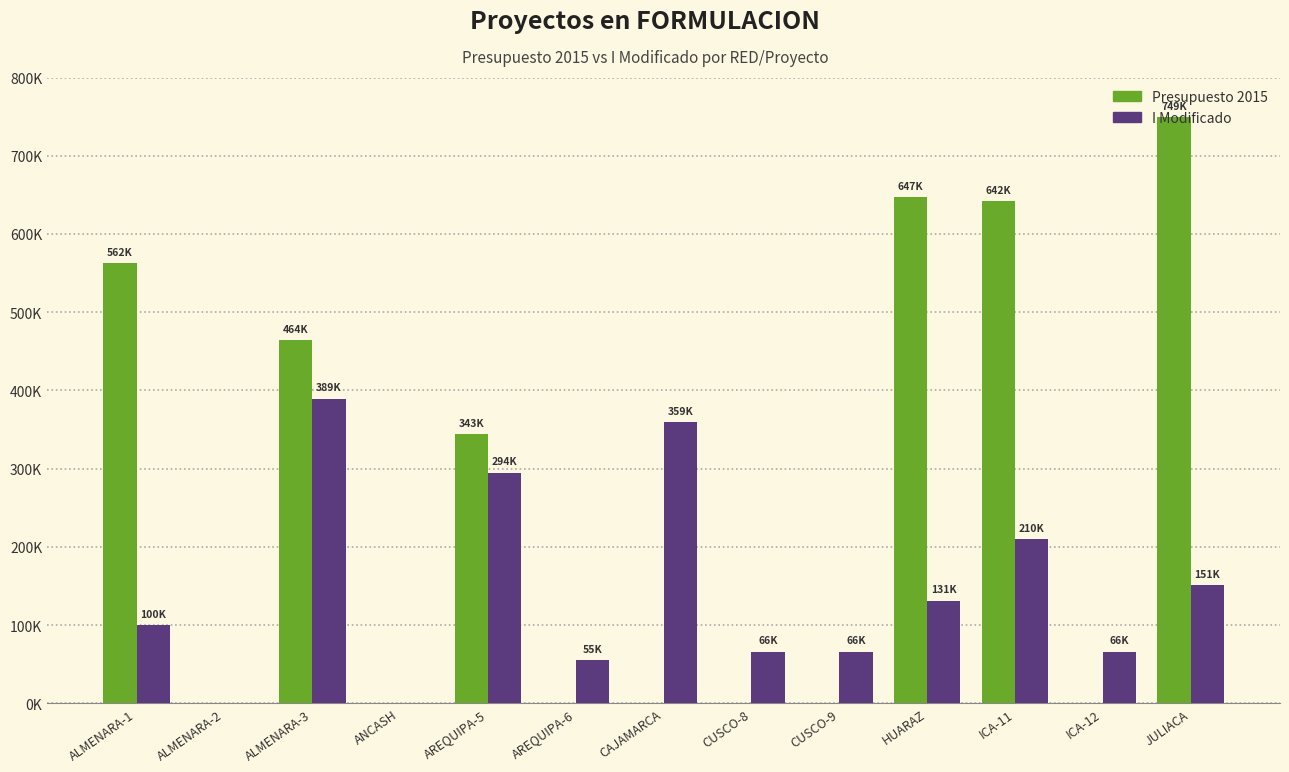

Which series has the largest range (max minus min)?

Presupuesto 2015